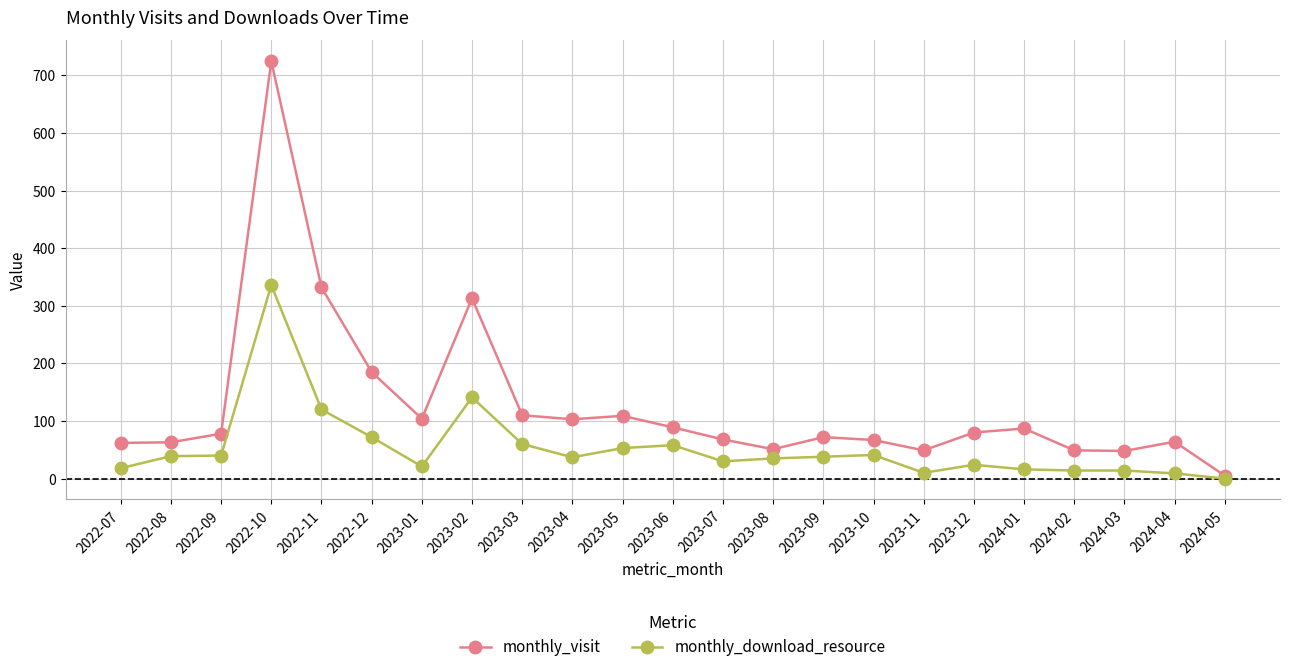

At which category is the sum across all series the highest?

2022-10